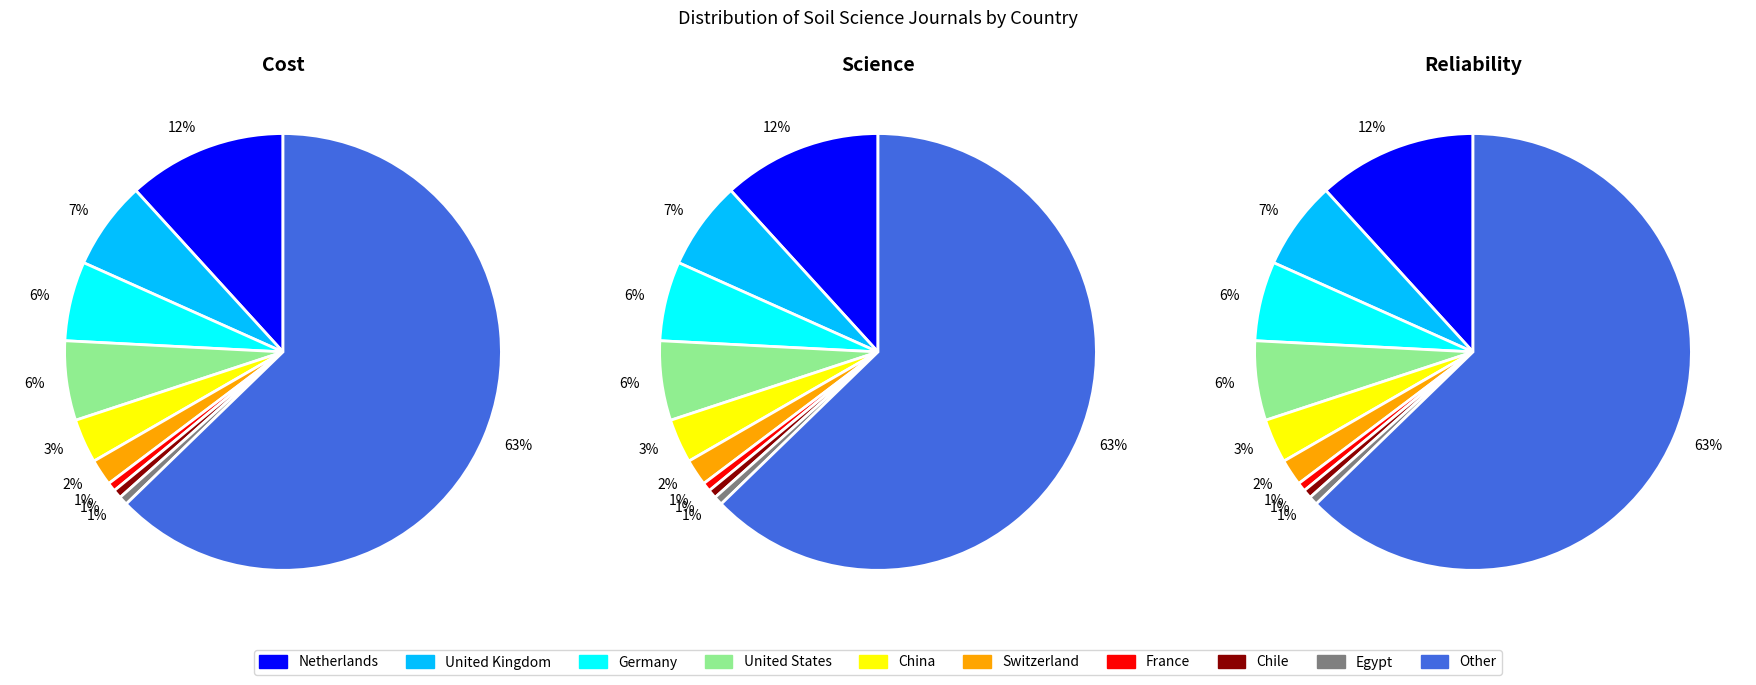

How many segments does this pie chart have?

10